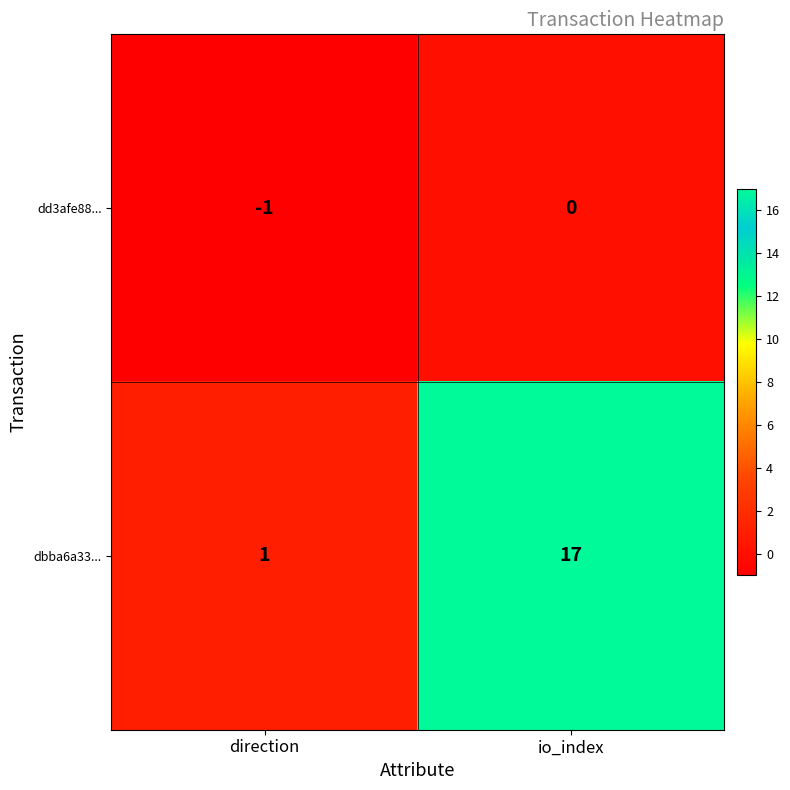

What is the average value of the dbba6a33... series?

9